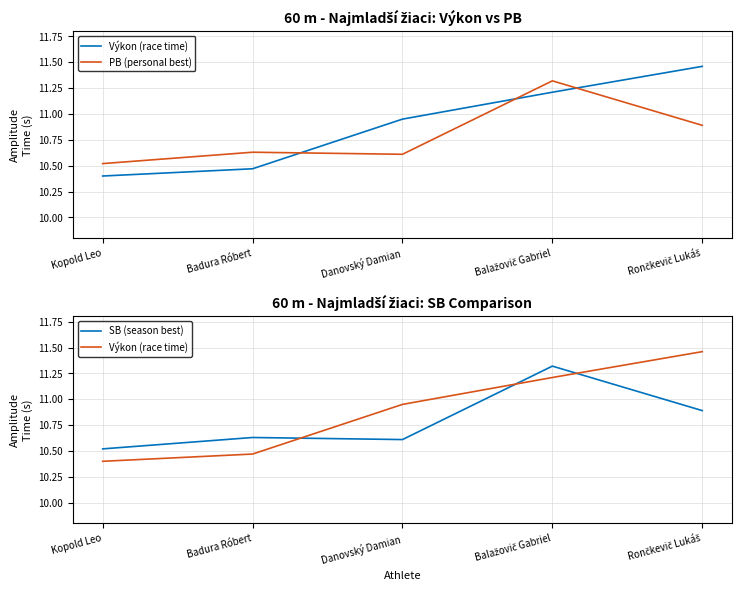

Reading left to right, list all the values displayed in this chart.

Výkon (race time): Kopold Leo=10.4	Badura Róbert=10.5	Danovský Damian=10.9	Balažovič Gabriel=11.2	Rončkevič Lukáš=11.5
PB (personal best): Kopold Leo=10.5	Badura Róbert=10.6	Danovský Damian=10.6	Balažovič Gabriel=11.3	Rončkevič Lukáš=10.9
SB (season best): Kopold Leo=10.5	Badura Róbert=10.6	Danovský Damian=10.6	Balažovič Gabriel=11.3	Rončkevič Lukáš=10.9